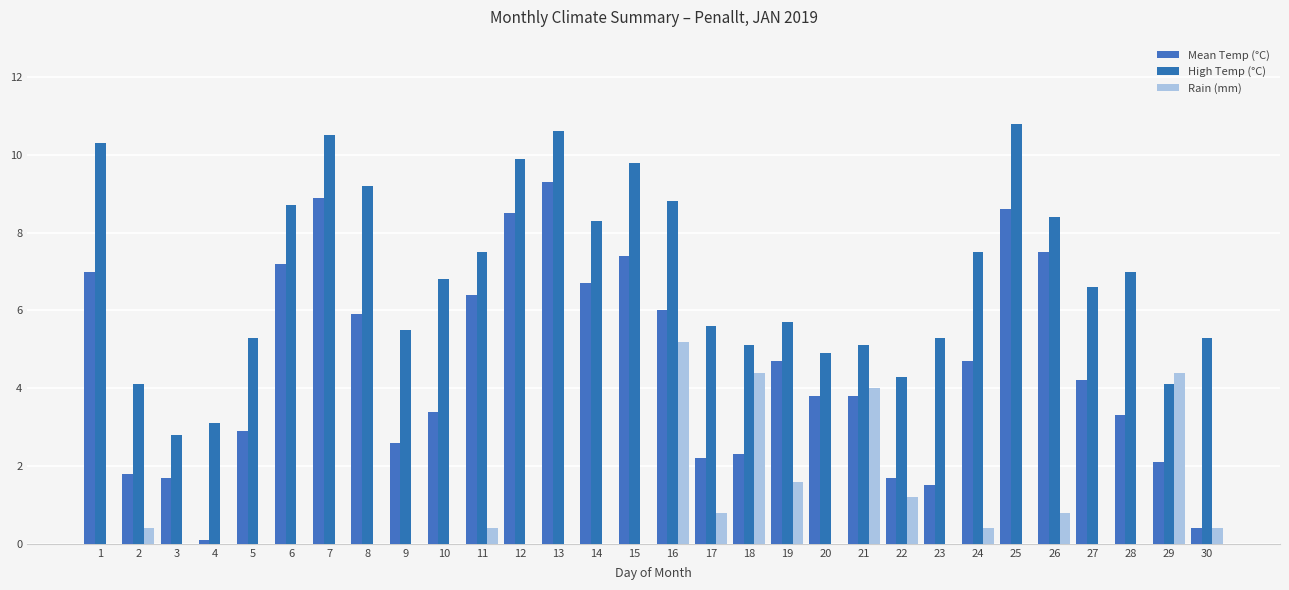

At which category does the chart reach its peak across all series?

25